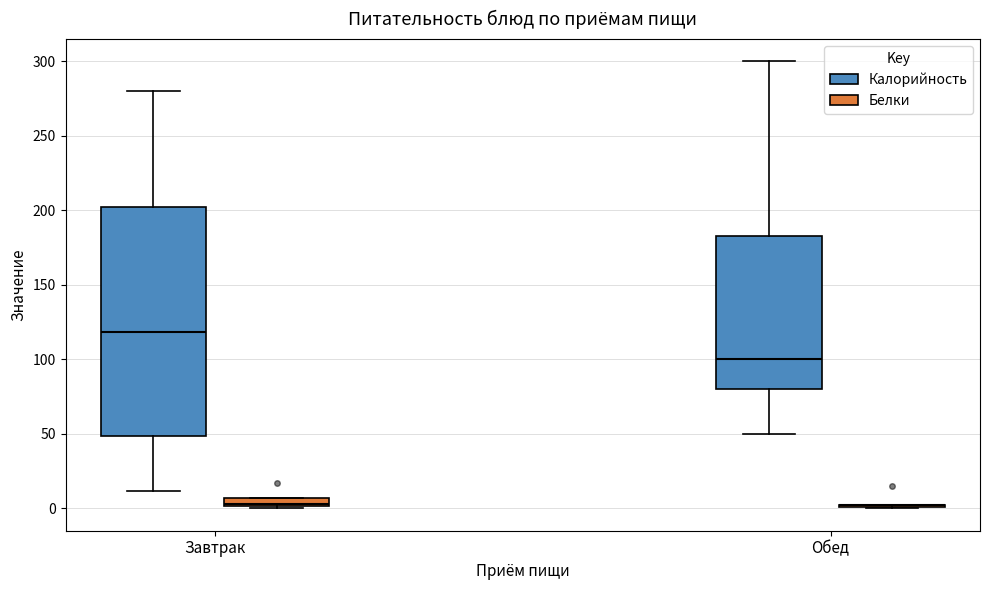

Where is the lower edge of the box for Завтрак (Калорийность) on the y-axis? The values are not printed on the chart, so give them approximately, as read against the axis.

50